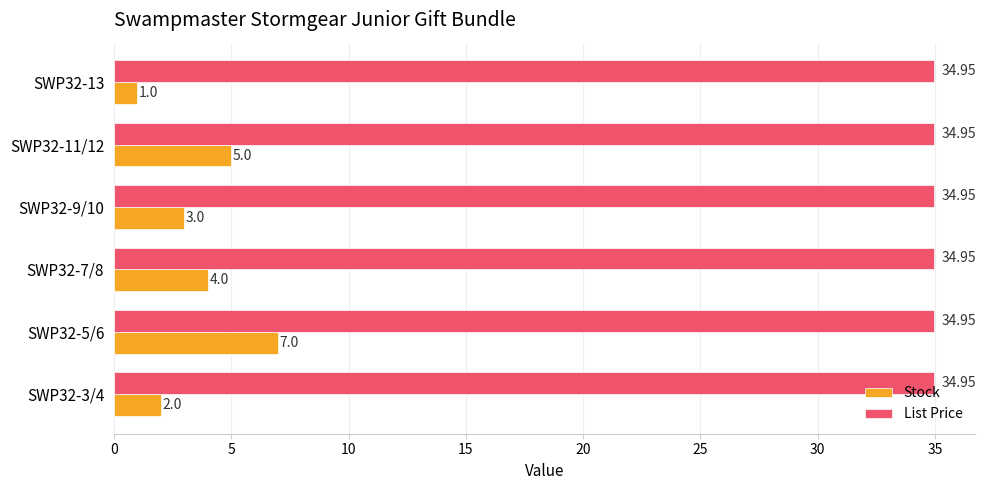

What is the sum of all List Price values?

209.7